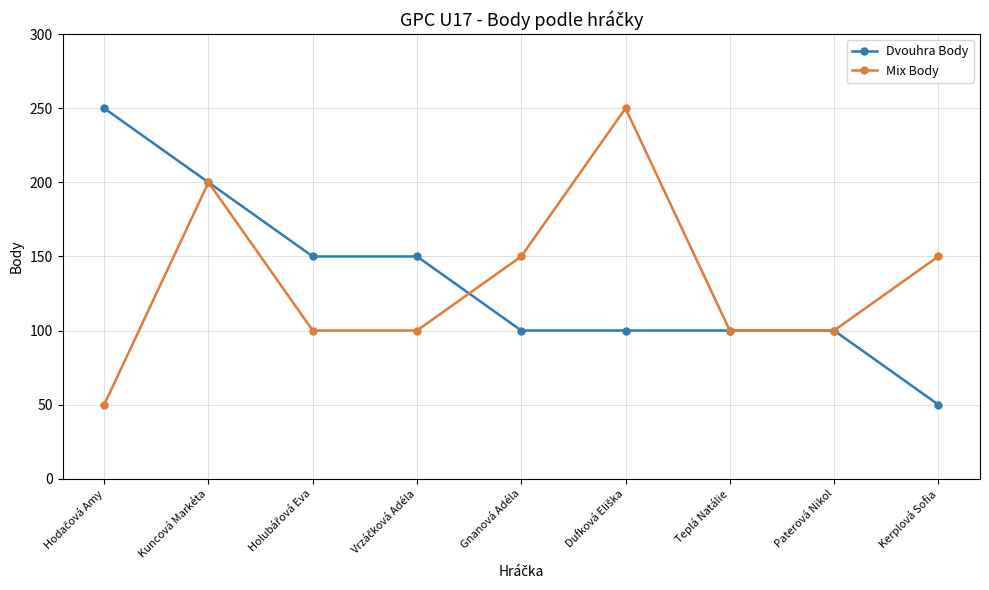

Does the chart have visible grid lines?

Yes